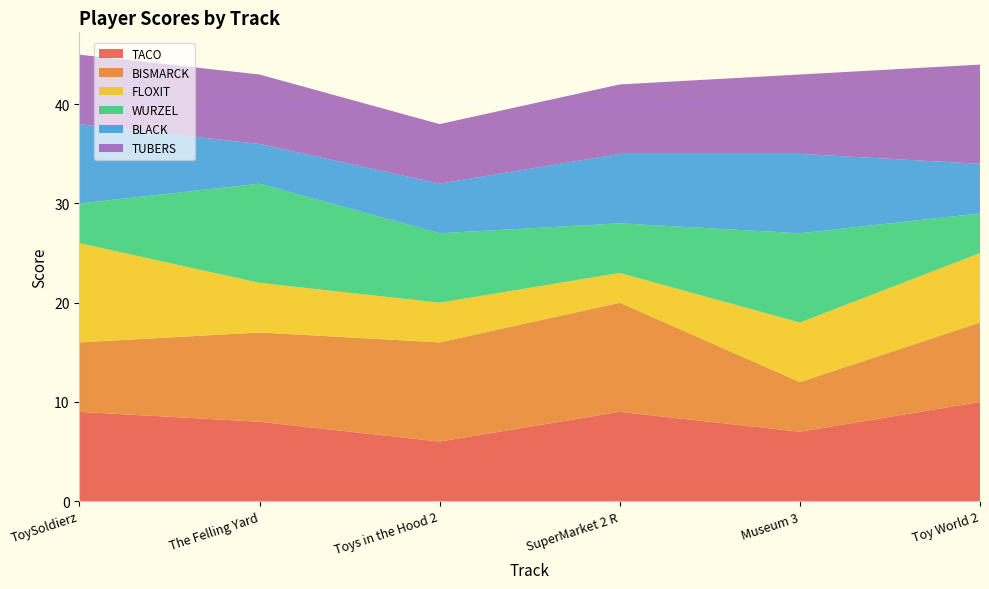

Reading left to right, list all the values displayed in this chart.

TACO: ToySoldierz=9	The Felling Yard=8	Toys in the Hood 2=6	SuperMarket 2 R=9	Museum 3=7	Toy World 2=10
BISMARCK: ToySoldierz=7	The Felling Yard=9	Toys in the Hood 2=10	SuperMarket 2 R=11	Museum 3=5	Toy World 2=8
FLOXIT: ToySoldierz=10	The Felling Yard=5	Toys in the Hood 2=4	SuperMarket 2 R=3	Museum 3=6	Toy World 2=7
WURZEL: ToySoldierz=4	The Felling Yard=10	Toys in the Hood 2=7	SuperMarket 2 R=5	Museum 3=9	Toy World 2=4
BLACK: ToySoldierz=8	The Felling Yard=4	Toys in the Hood 2=5	SuperMarket 2 R=7	Museum 3=8	Toy World 2=5
TUBERS: ToySoldierz=7	The Felling Yard=7	Toys in the Hood 2=6	SuperMarket 2 R=7	Museum 3=8	Toy World 2=10